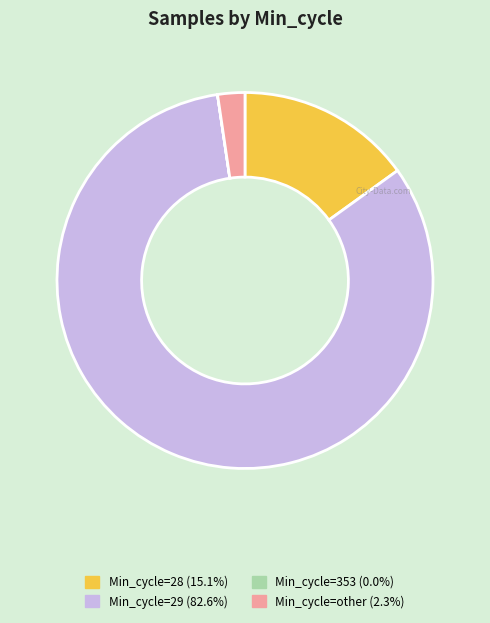

Is there any slice that represents more than half of the pie?

Yes